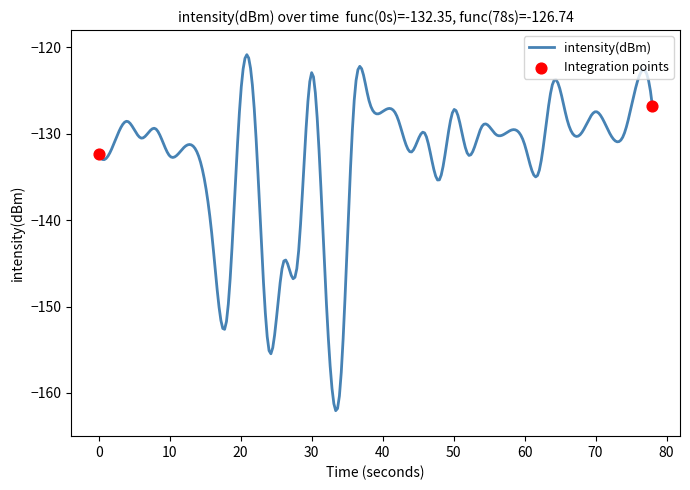

What is the difference between the maximum and minimum values?

41.2